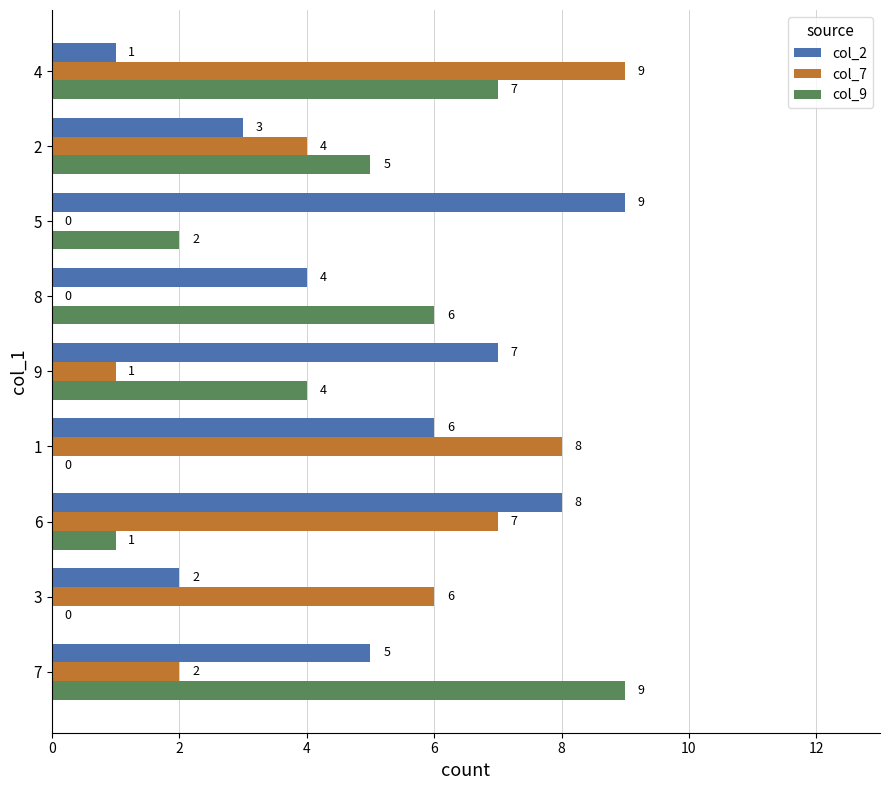

What is the highest value of the col_2 series?

9